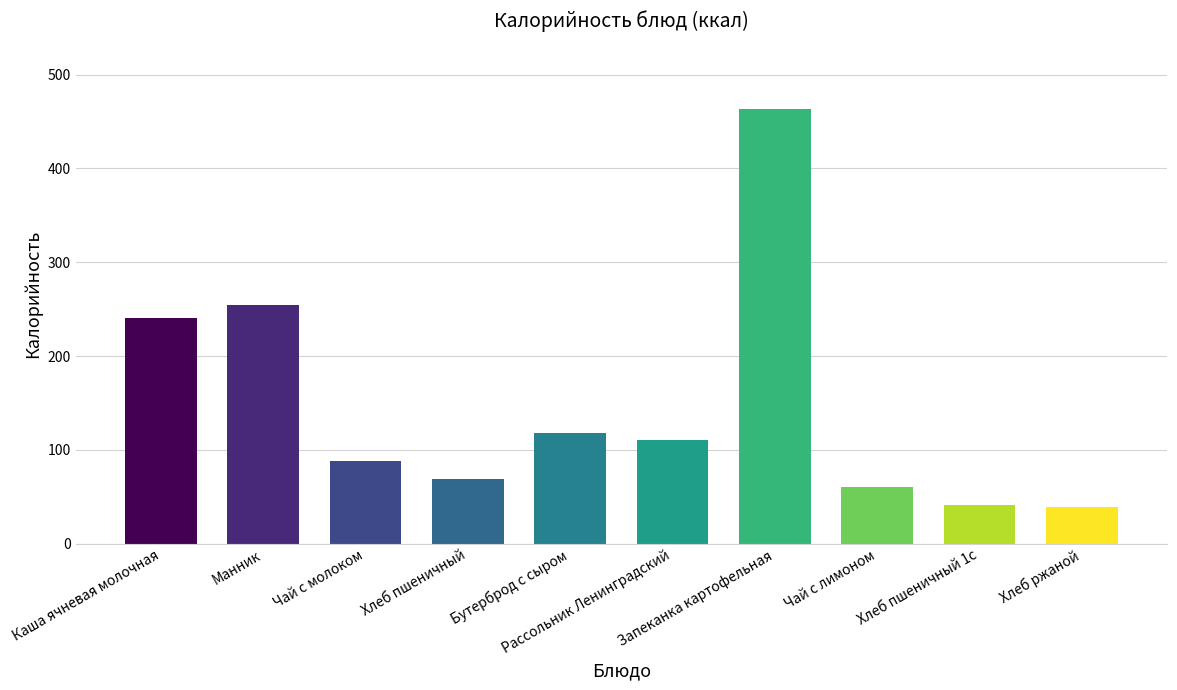

The value at Бутерброд с сыром is 118.3. True or false?

True